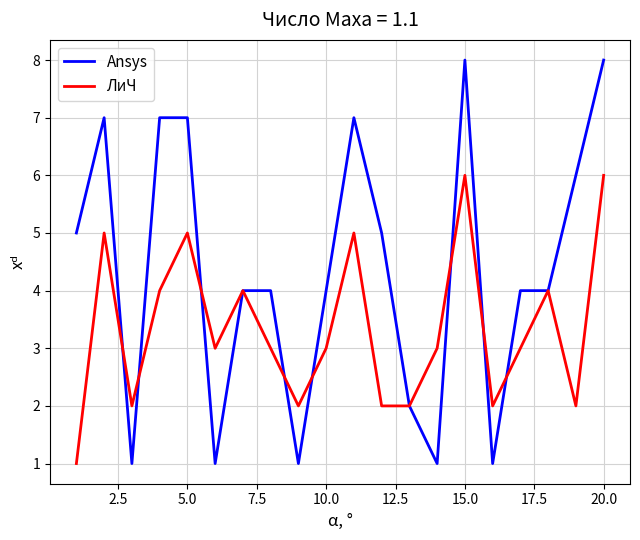

Which series has the largest total across all categories?

Ansys